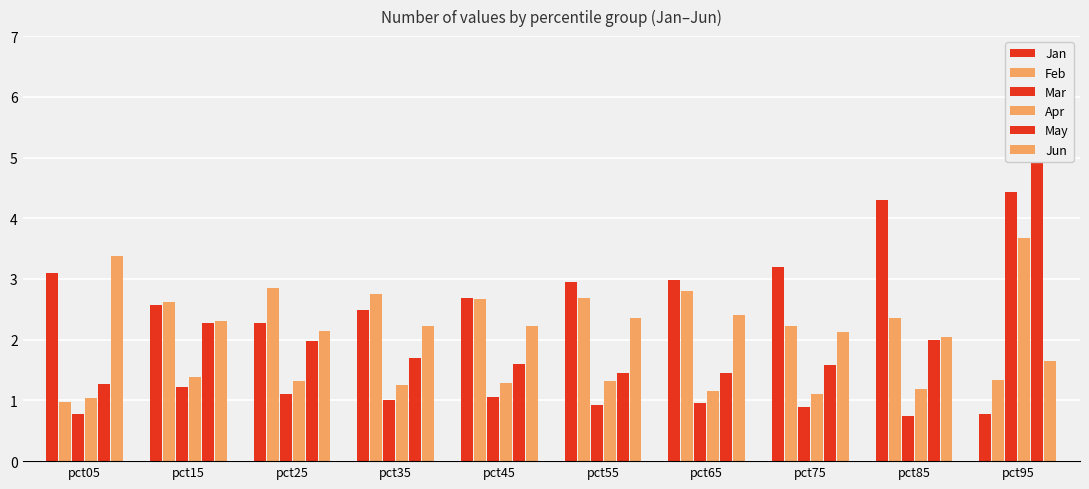

At pct35, list the series in order from smallest to largest.

Mar, Apr, May, Jun, Jan, Feb